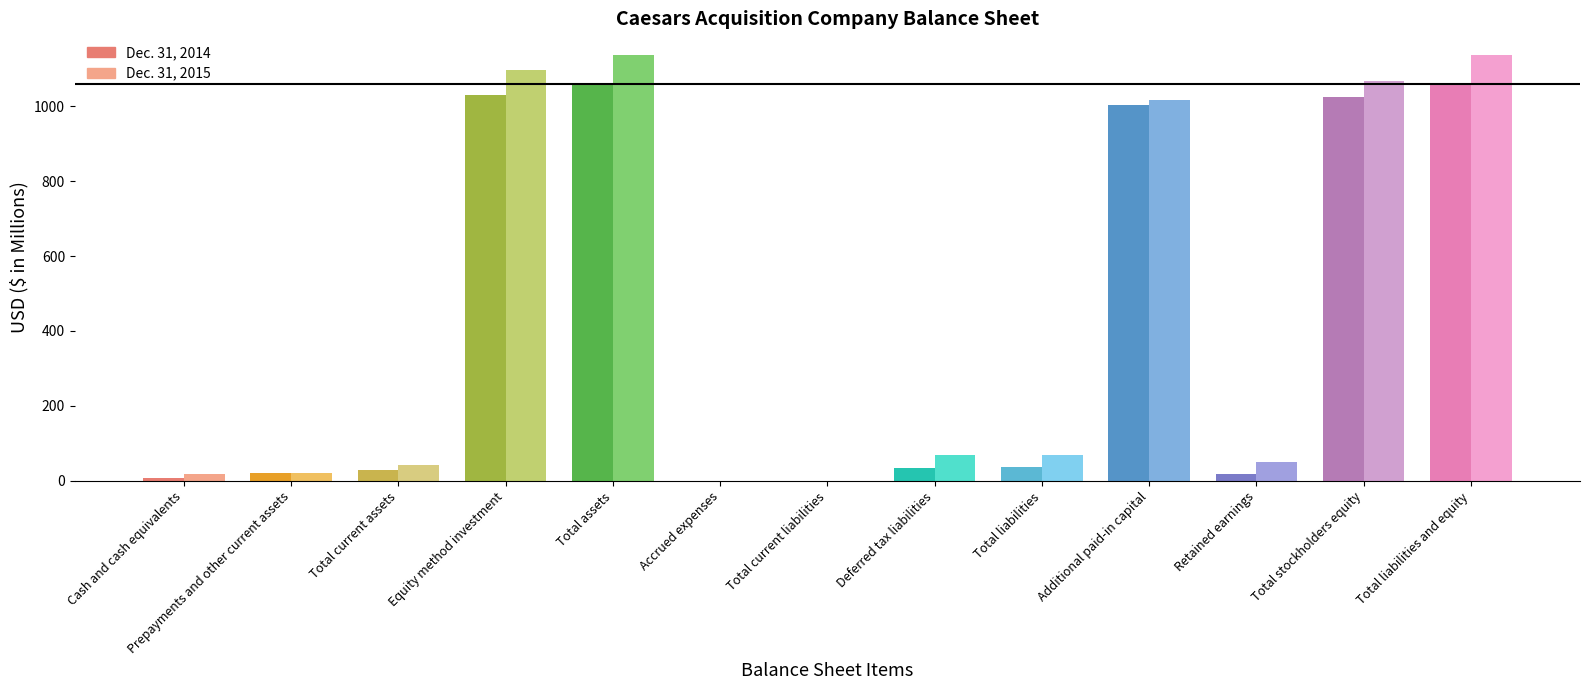

Reading right to left, transcribe all the data shown in this chart.

Dec. 31, 2014: 1059.3	1023.1	19.1	1003.9	36.2	35.6	0.6	0.6	1059.3	1030.0	29.3	20.5	8.8
Dec. 31, 2015: 1137.4	1067.4	51.1	1016.2	70.0	69.9	0.1	0.1	1137.4	1095.9	41.5	21.5	19.1